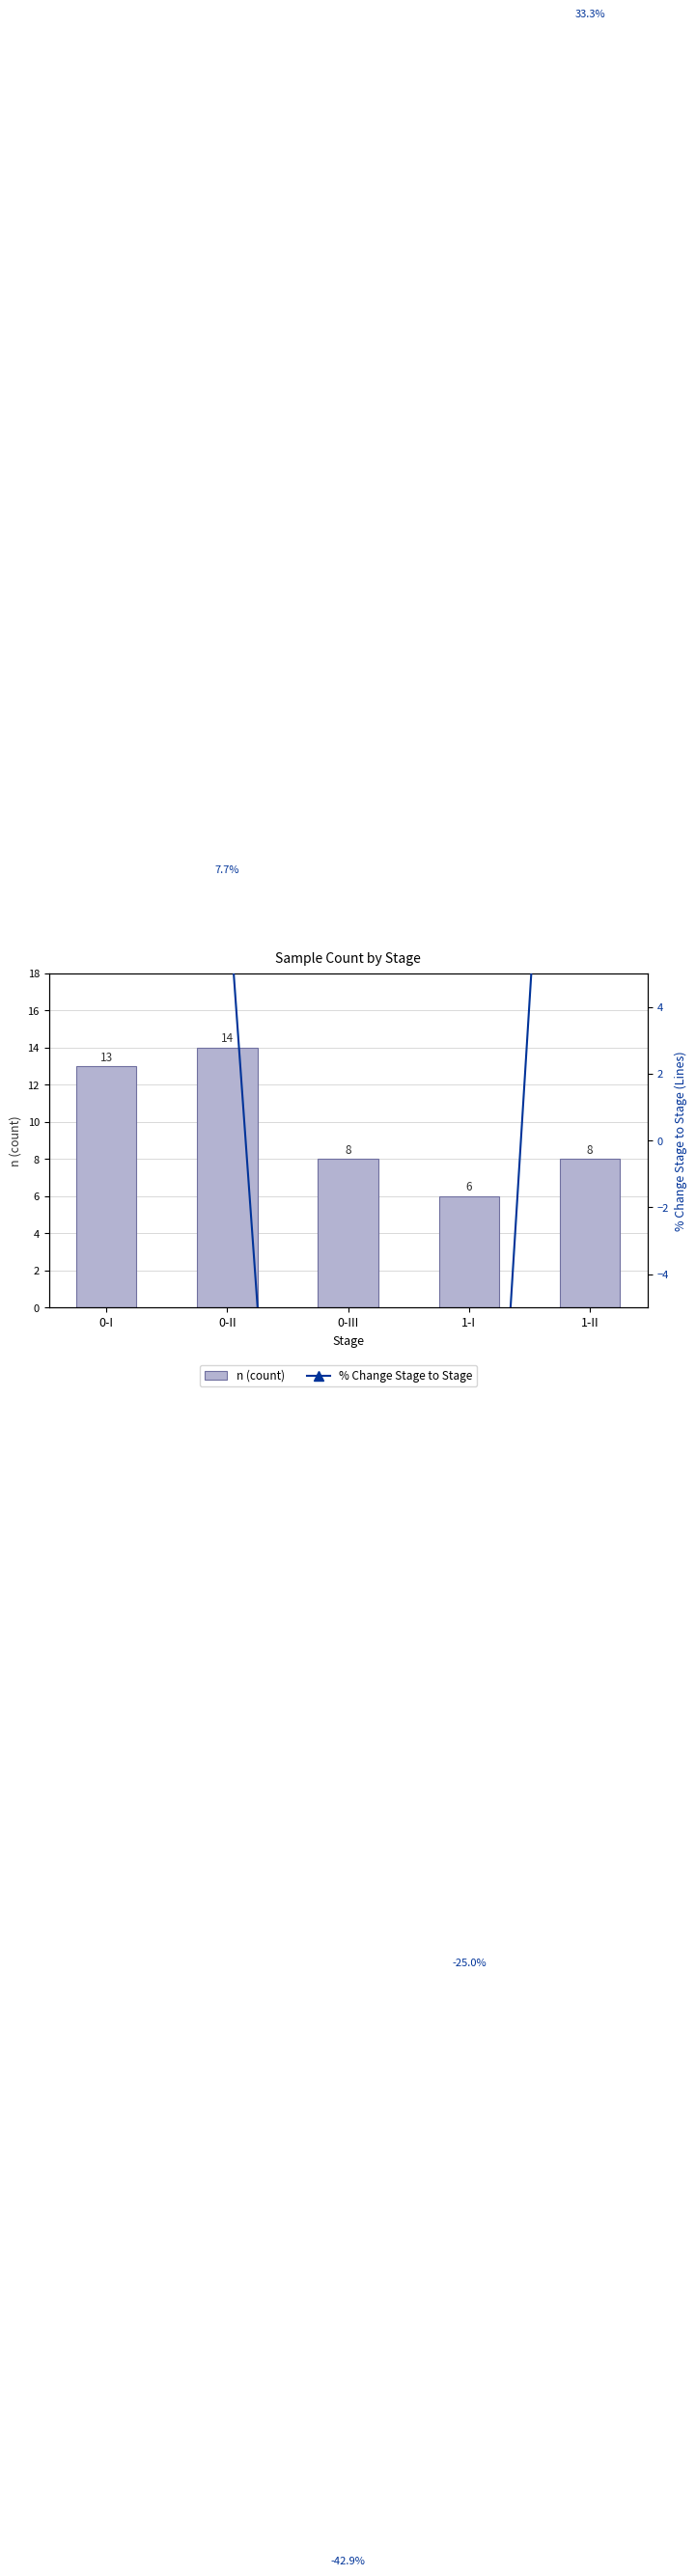

True or false: the data shows 8 at 0-I.

False